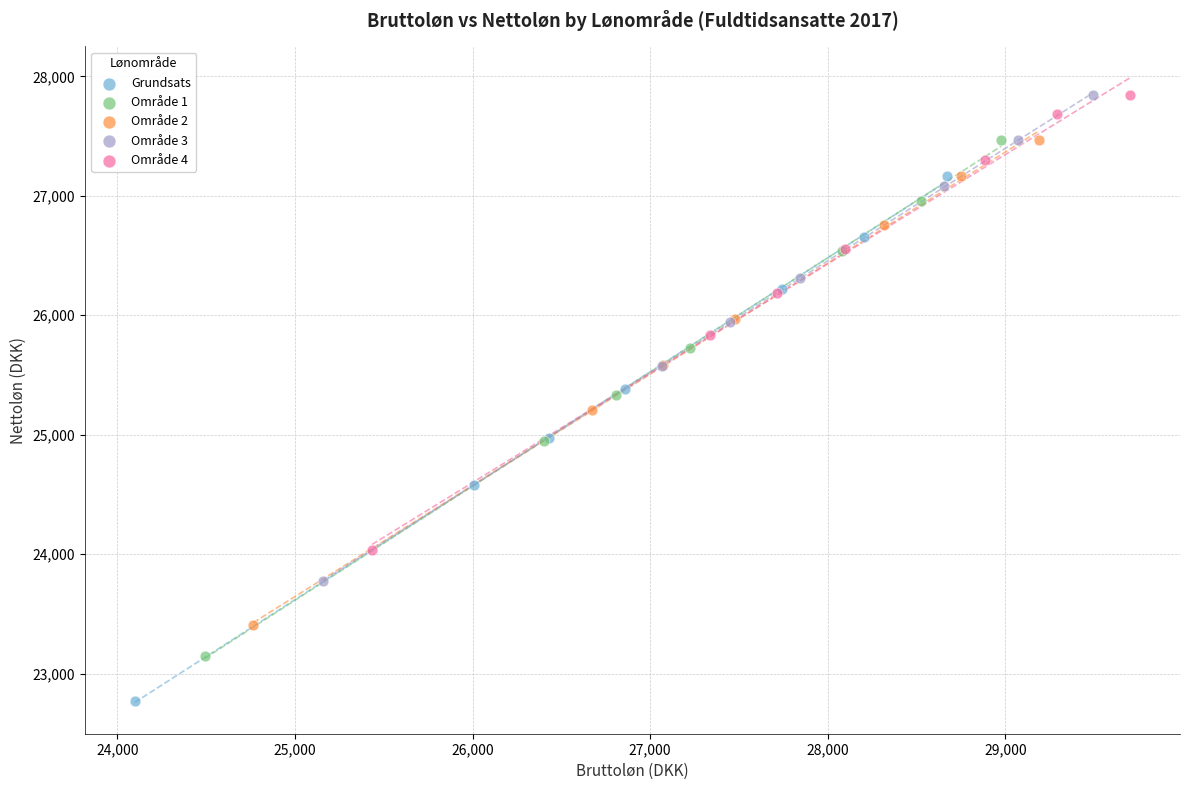

Which series has the widest spread of Y values?

Grundsats